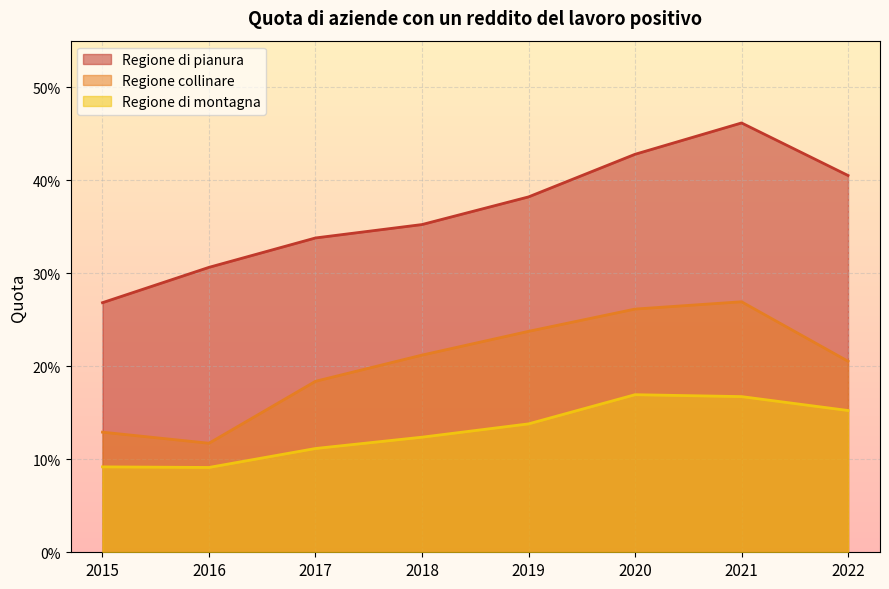

What are all the series names shown in the legend?

Regione di pianura, Regione collinare, Regione di montagna